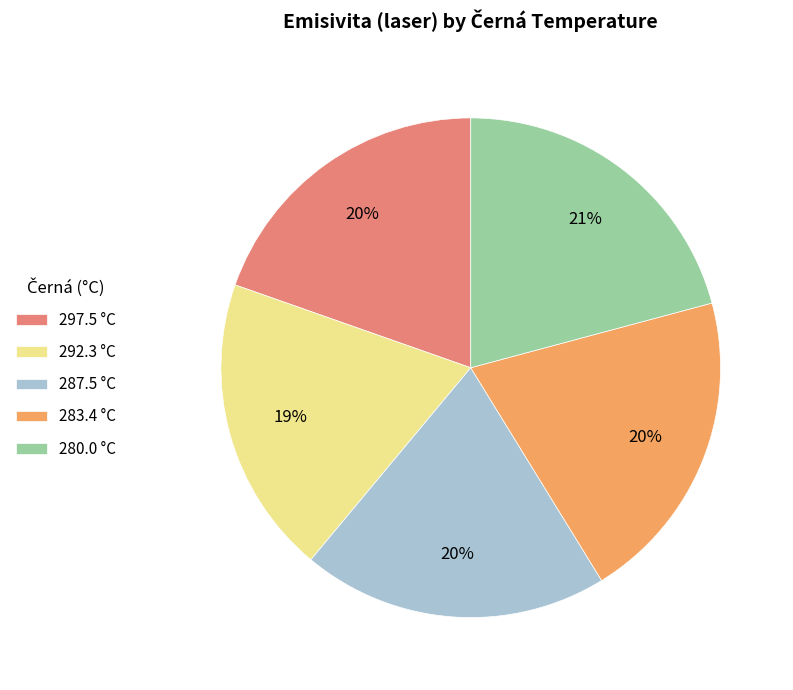

How many segments does this pie chart have?

5